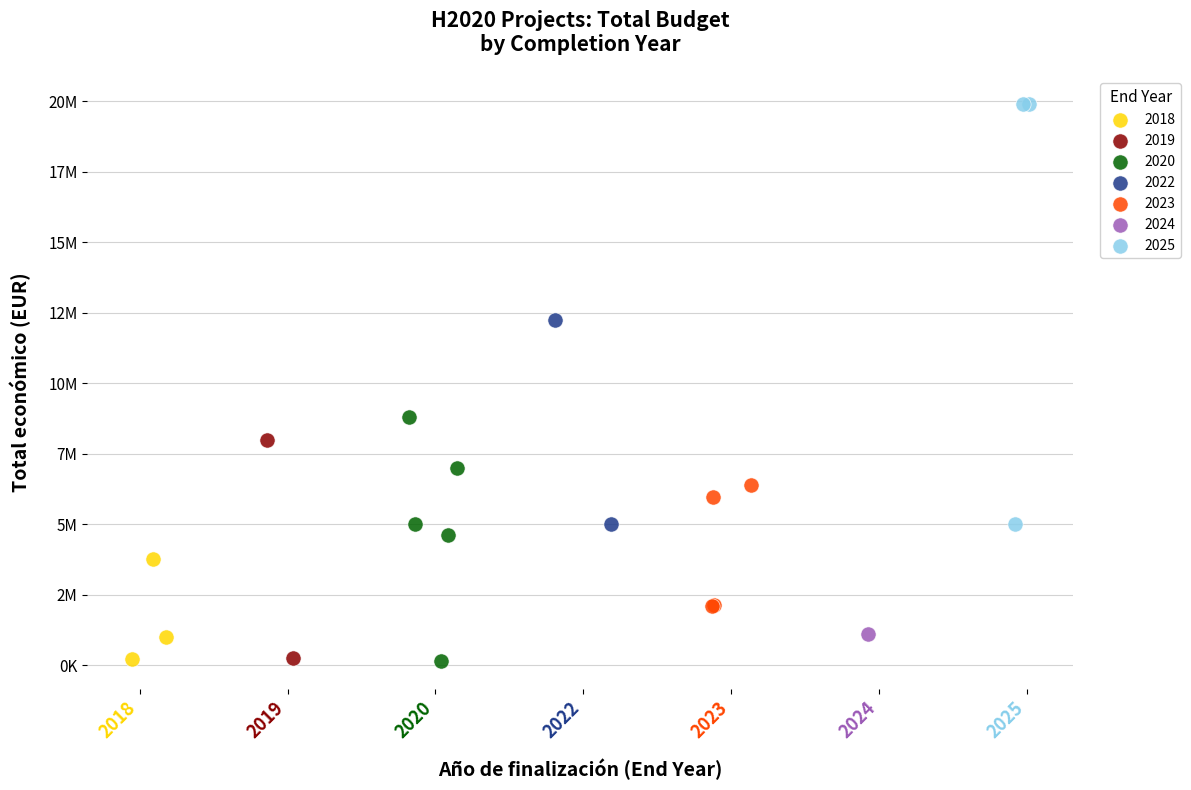

What are all the series names shown in the legend?

2018, 2019, 2020, 2022, 2023, 2024, 2025